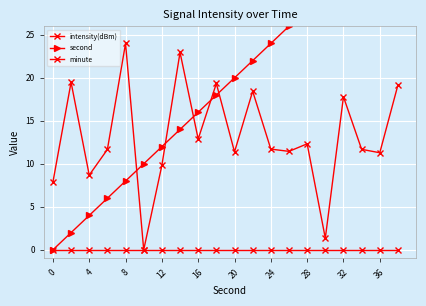

True or false: second has more than 1 points higher than both neighbors.

False